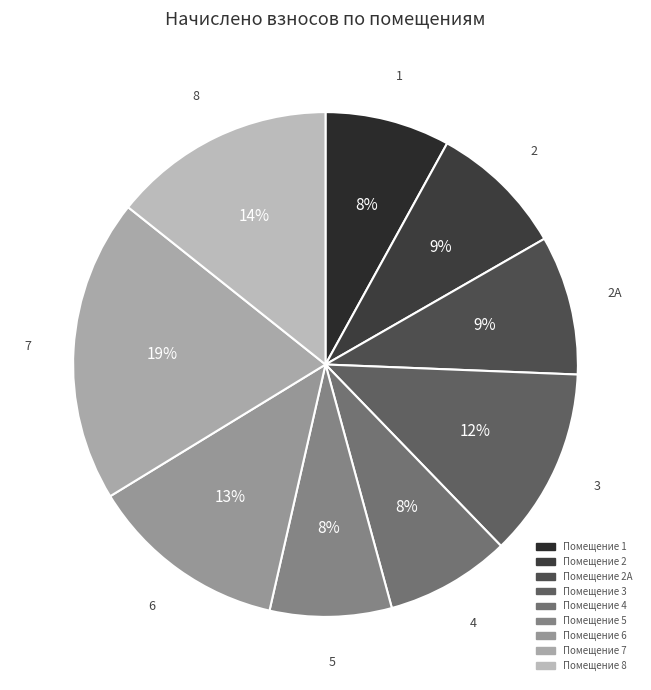

What is the smallest slice in the pie chart?

5